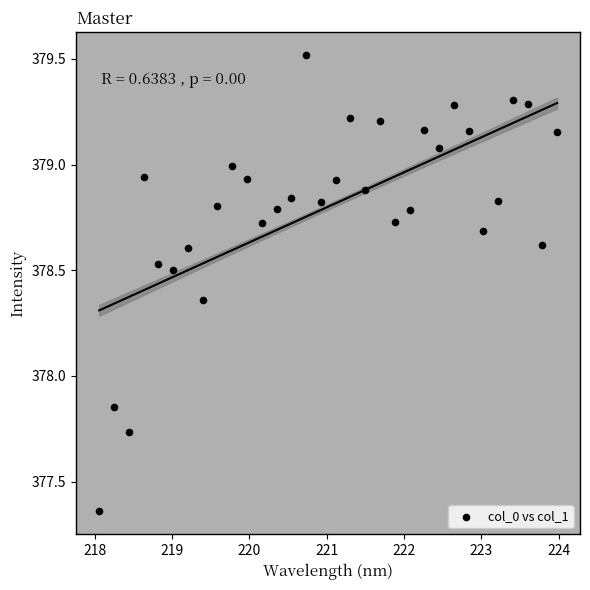

What is the range of X values (max minus min)?

5.9